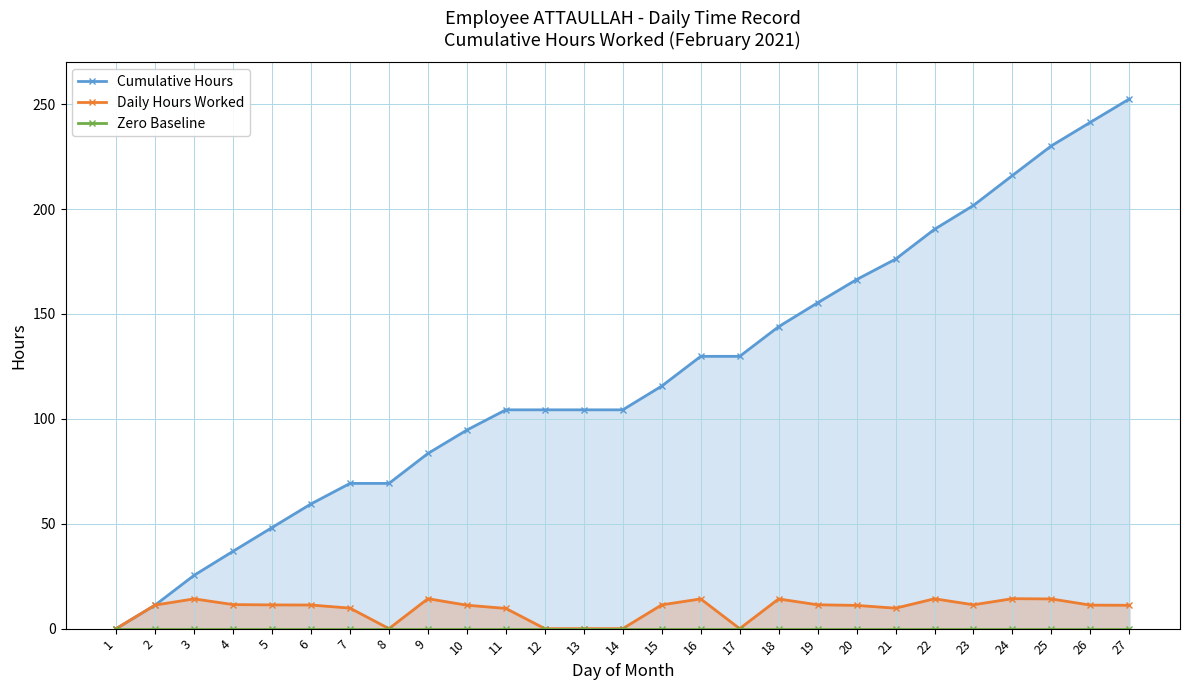

What is the difference between the highest and lowest values at 6?

59.5